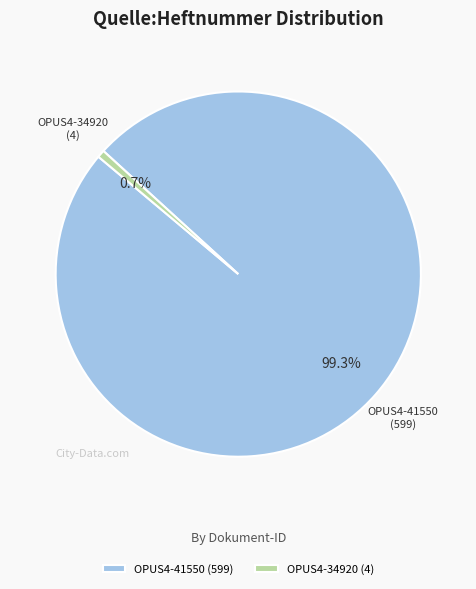

Rank the categories by value from lowest to highest.

OPUS4-34920, OPUS4-41550